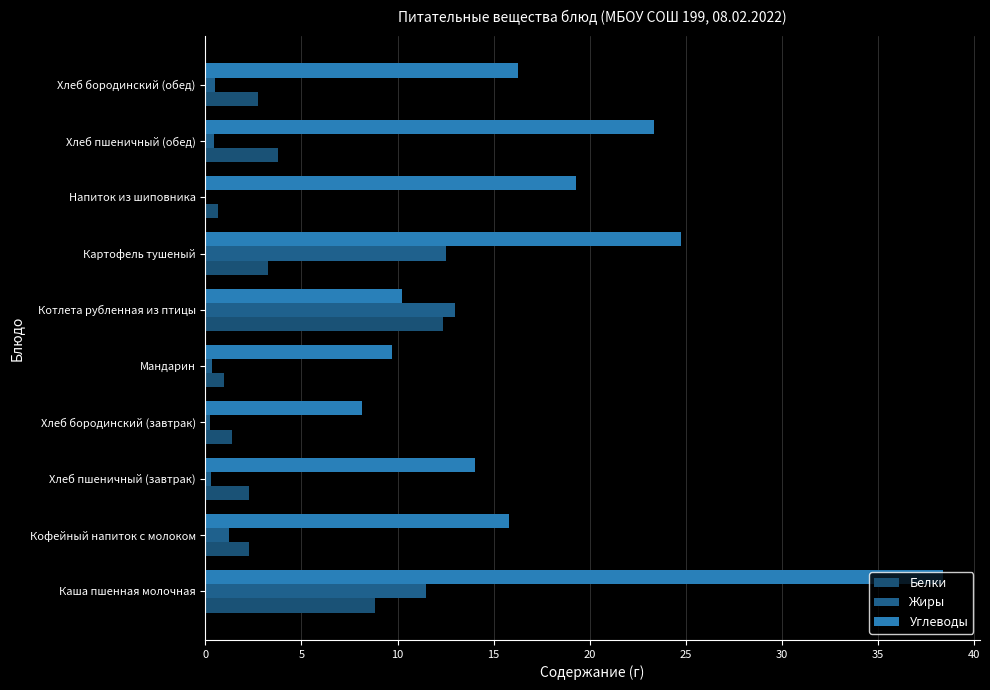

Which series has the widest spread of values?

Углеводы